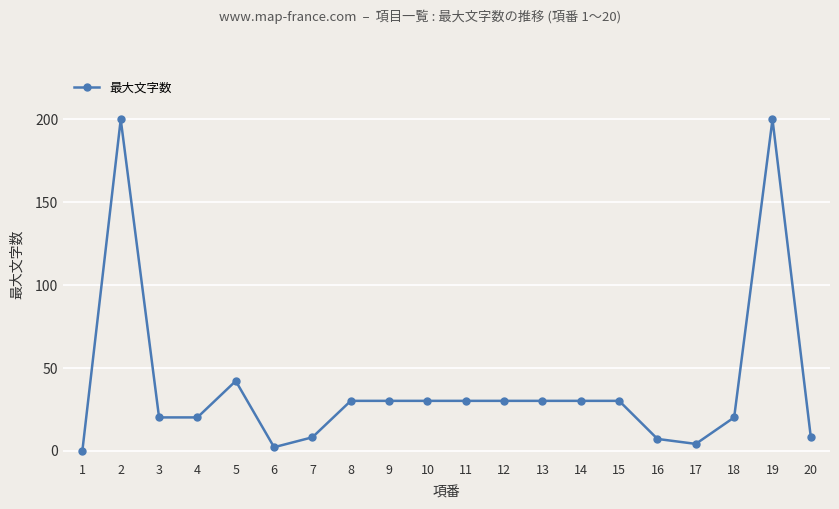

True or false: there are more than 0 points higher than both neighbors.

True